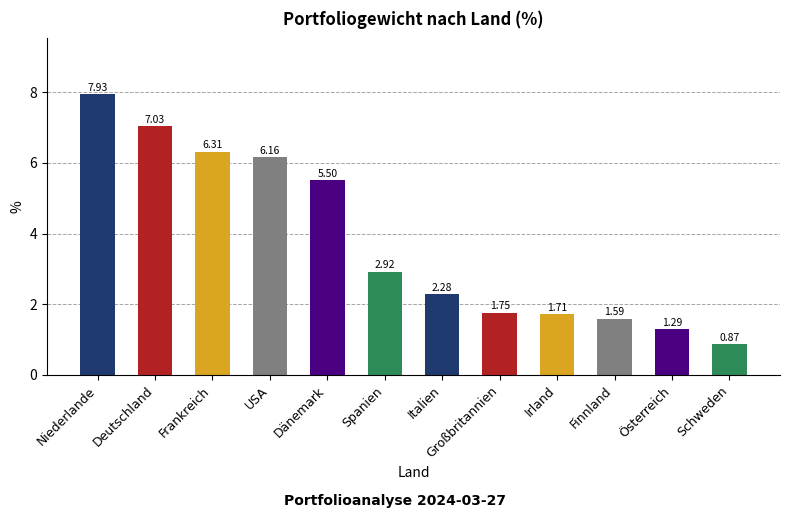

Approximately how many times larger is the value at Spanien compared to Frankreich?

0.5